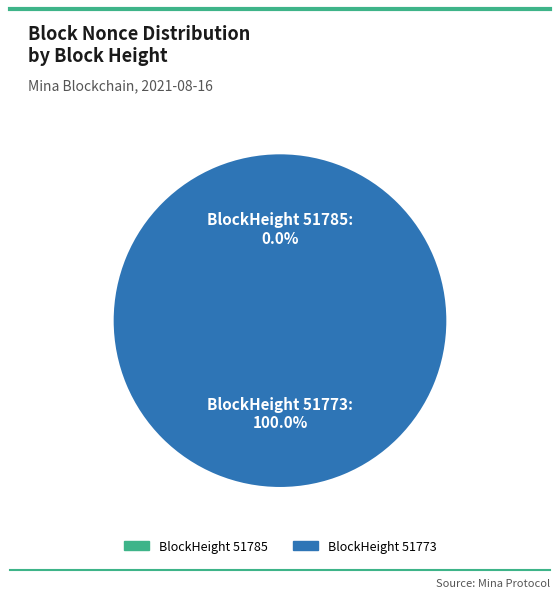

Combined, what portion of the pie is 51773 and 51785?

100.0%